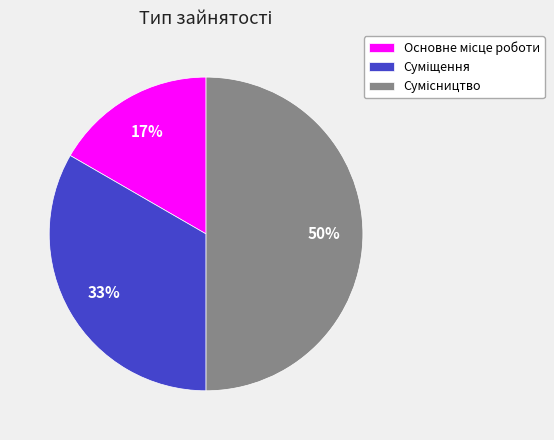

To the nearest percent, what is the average slice percentage?

33%